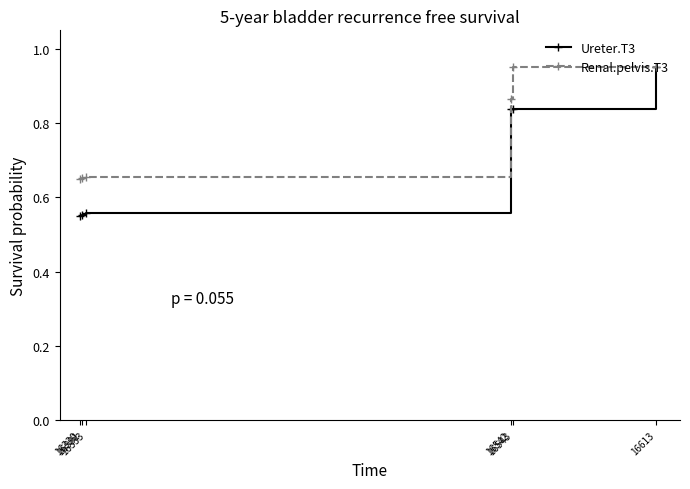

What is the sum of all Renal.pelvis.T3 values?

4.7